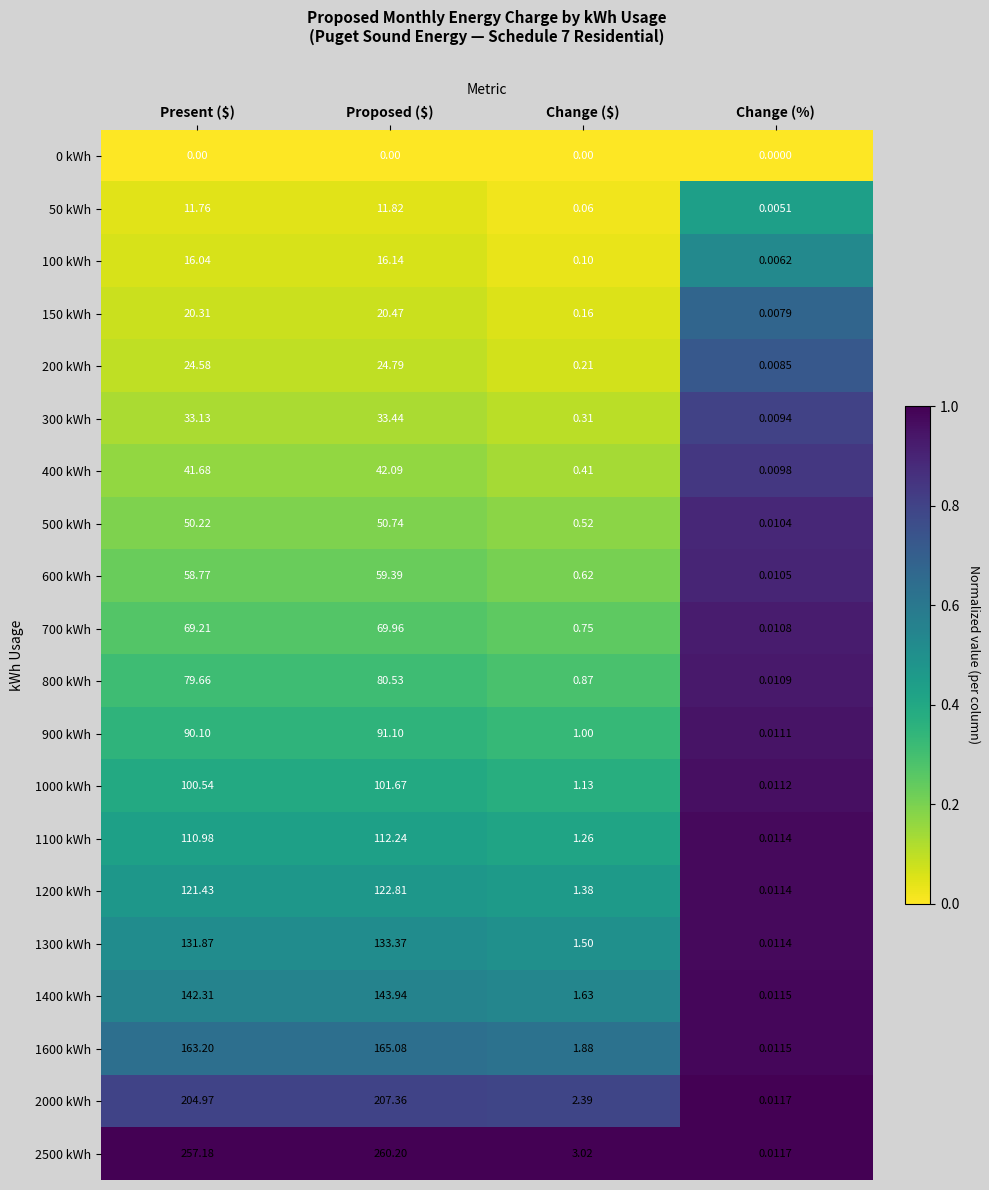

Where does the 800 kWh series first go above 79?

Present ($)